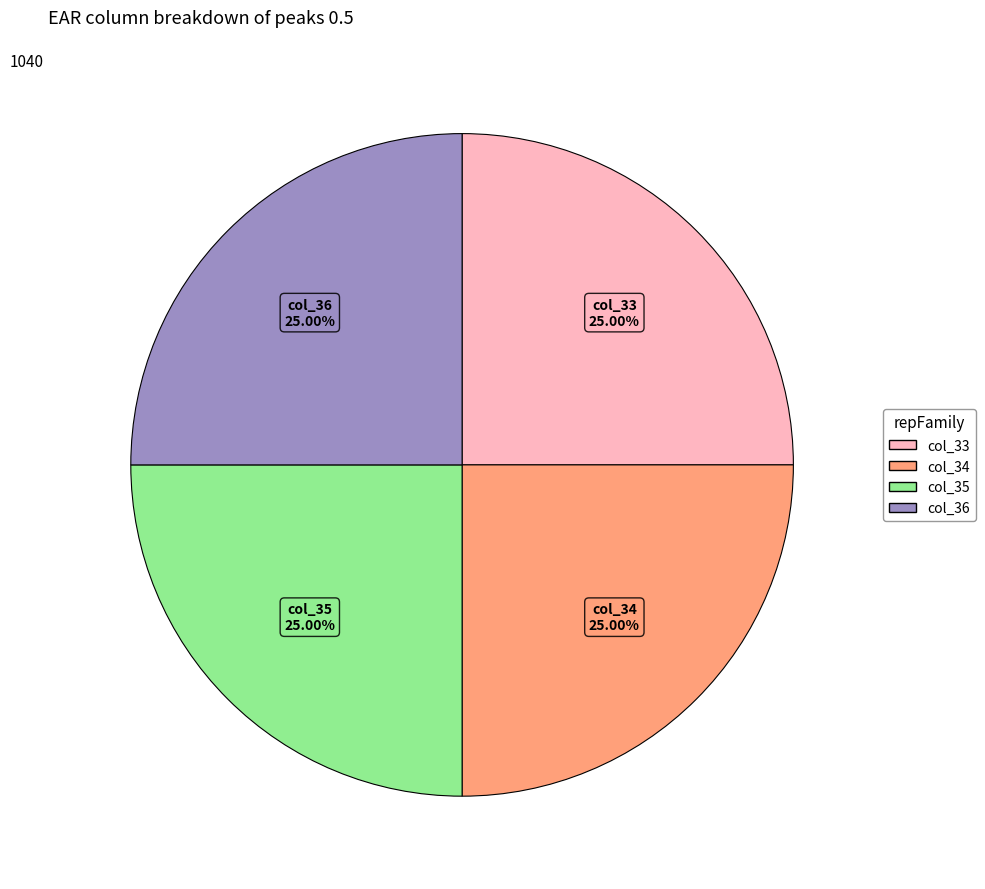

What is the ratio of the value at col_33 to the value at col_36?

1.0